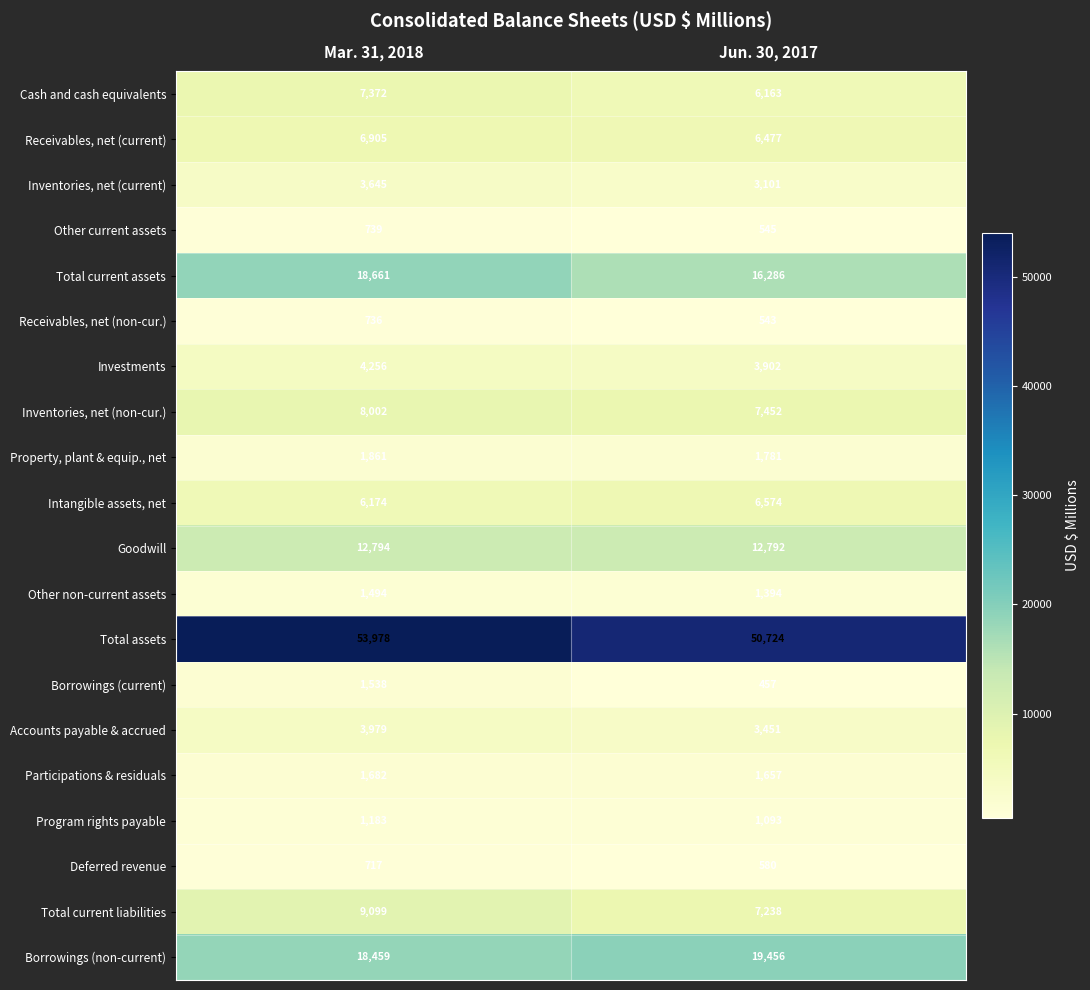

What is the approximate value of Inventories, net (current) at Jun. 30, 2017, to the nearest 50?

3100